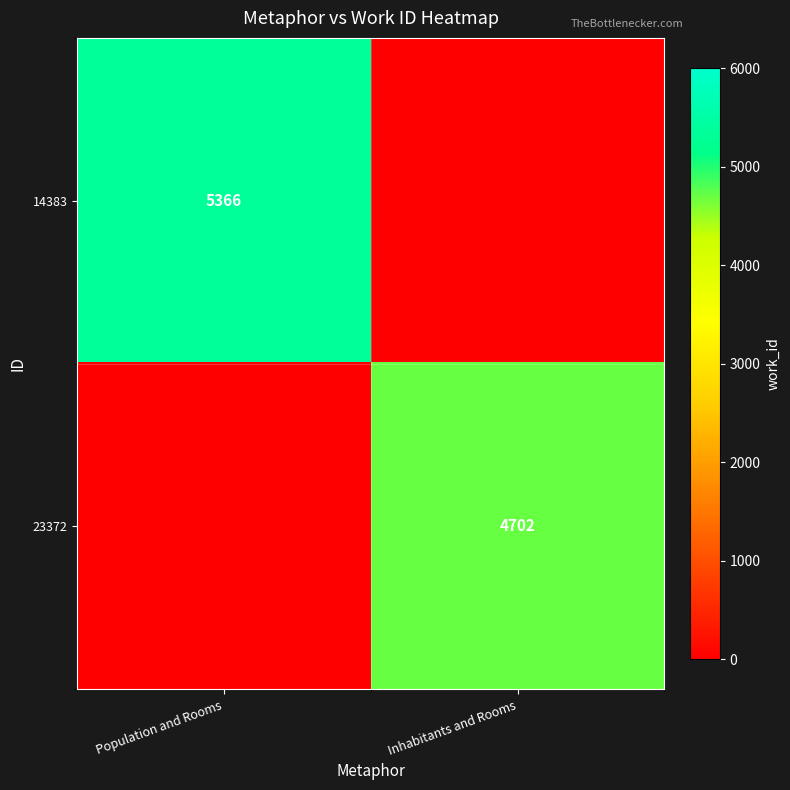

How many series are shown in this chart?

2